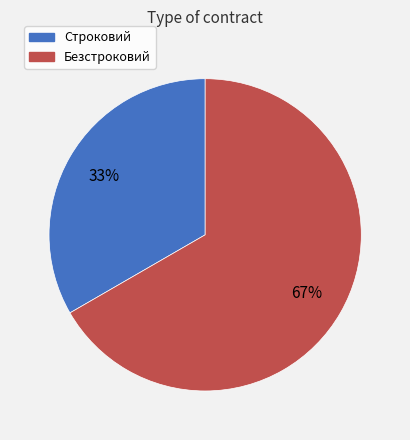

Does Безстроковий account for over 50% of the chart?

Yes